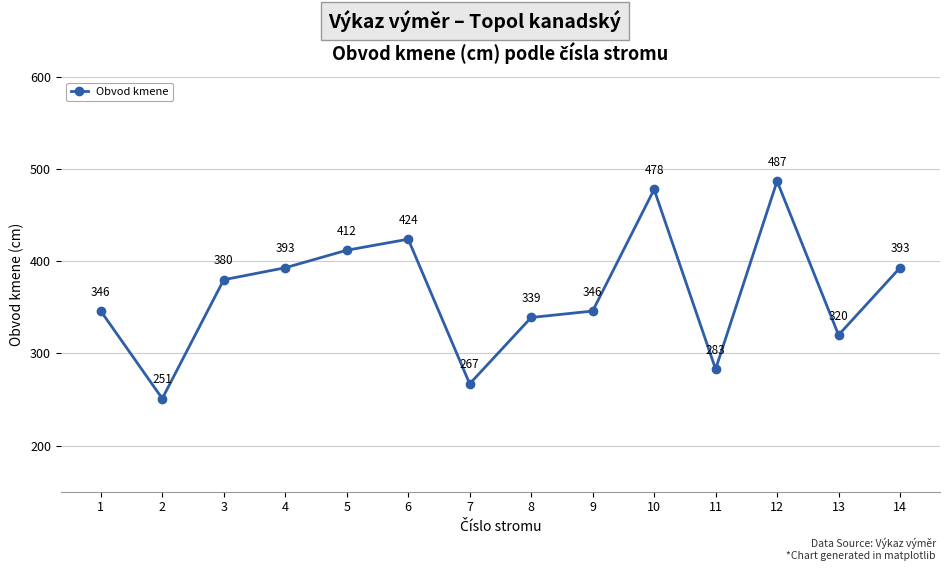

Is this an area chart (filled region under the line)?

No